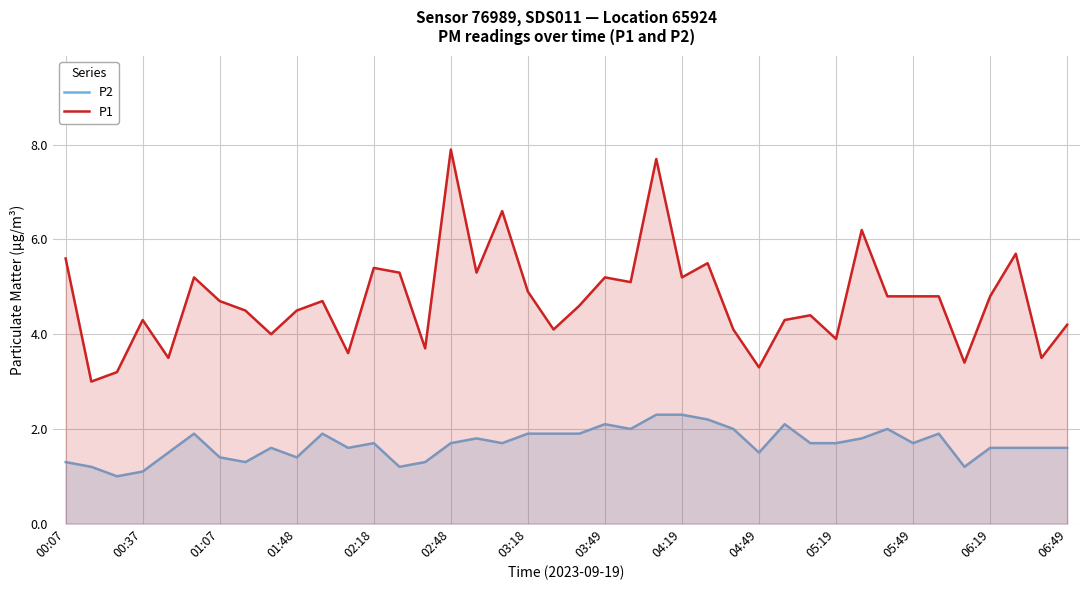

How many lines are shown in the chart?

2